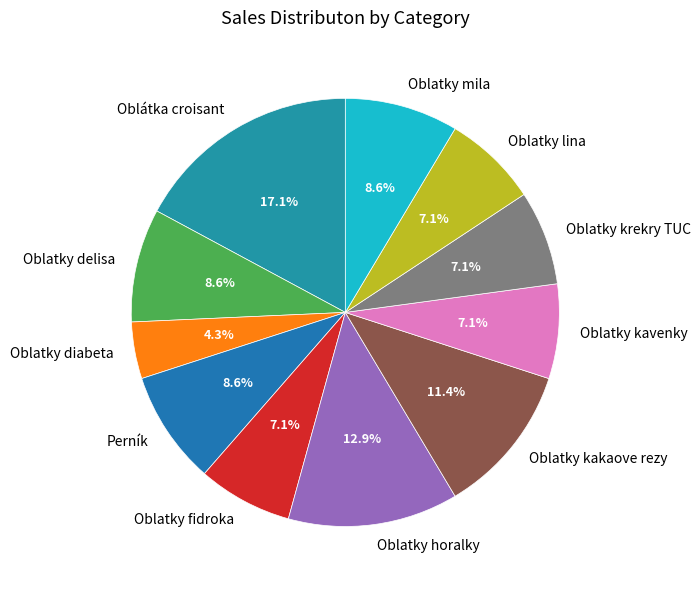

Between Oblatky fidroka and Perník, which is larger?

Perník